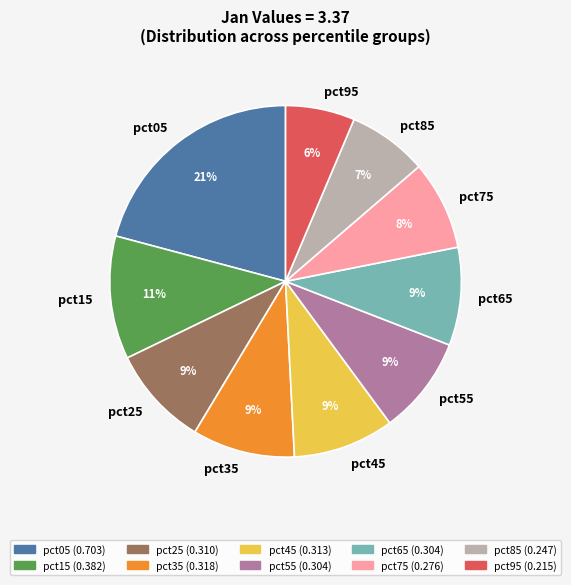

How many segments does this pie chart have?

10